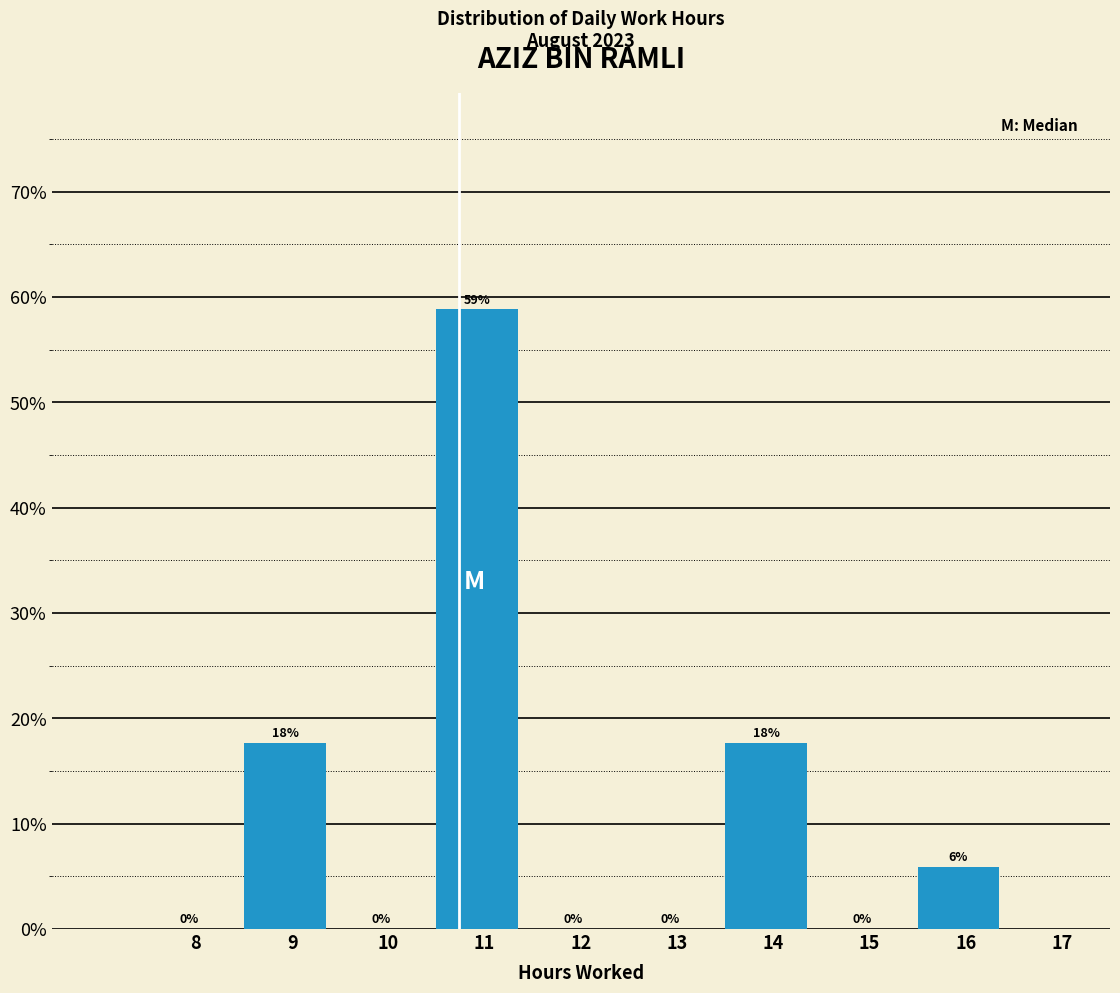

At which category does the chart reach its peak across all series?

11